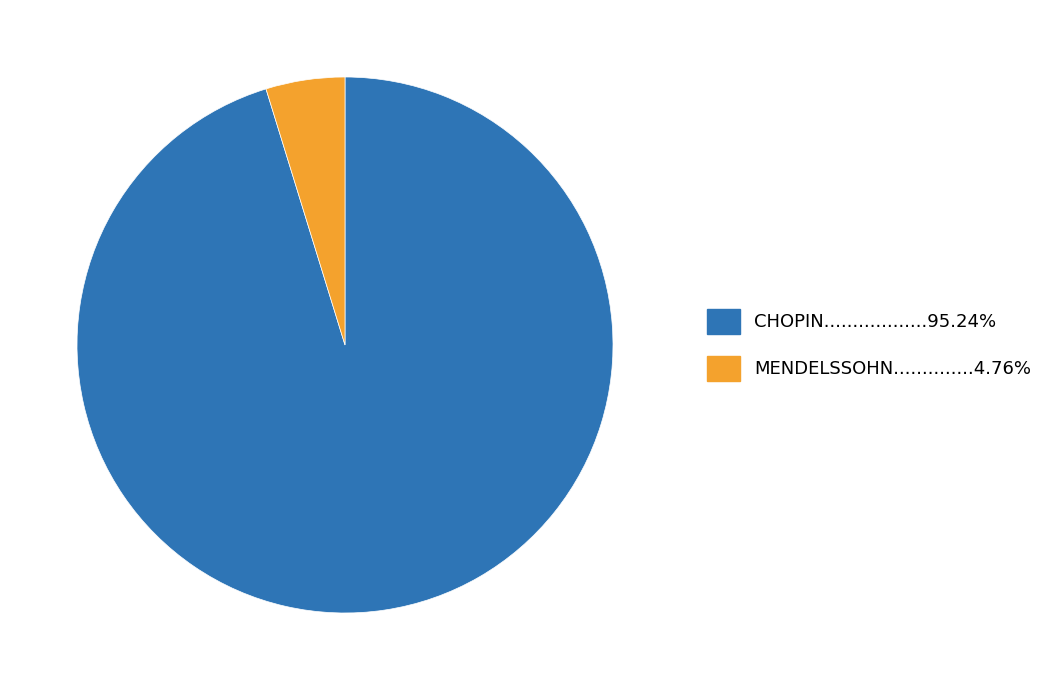

Does any single category account for the majority?

Yes